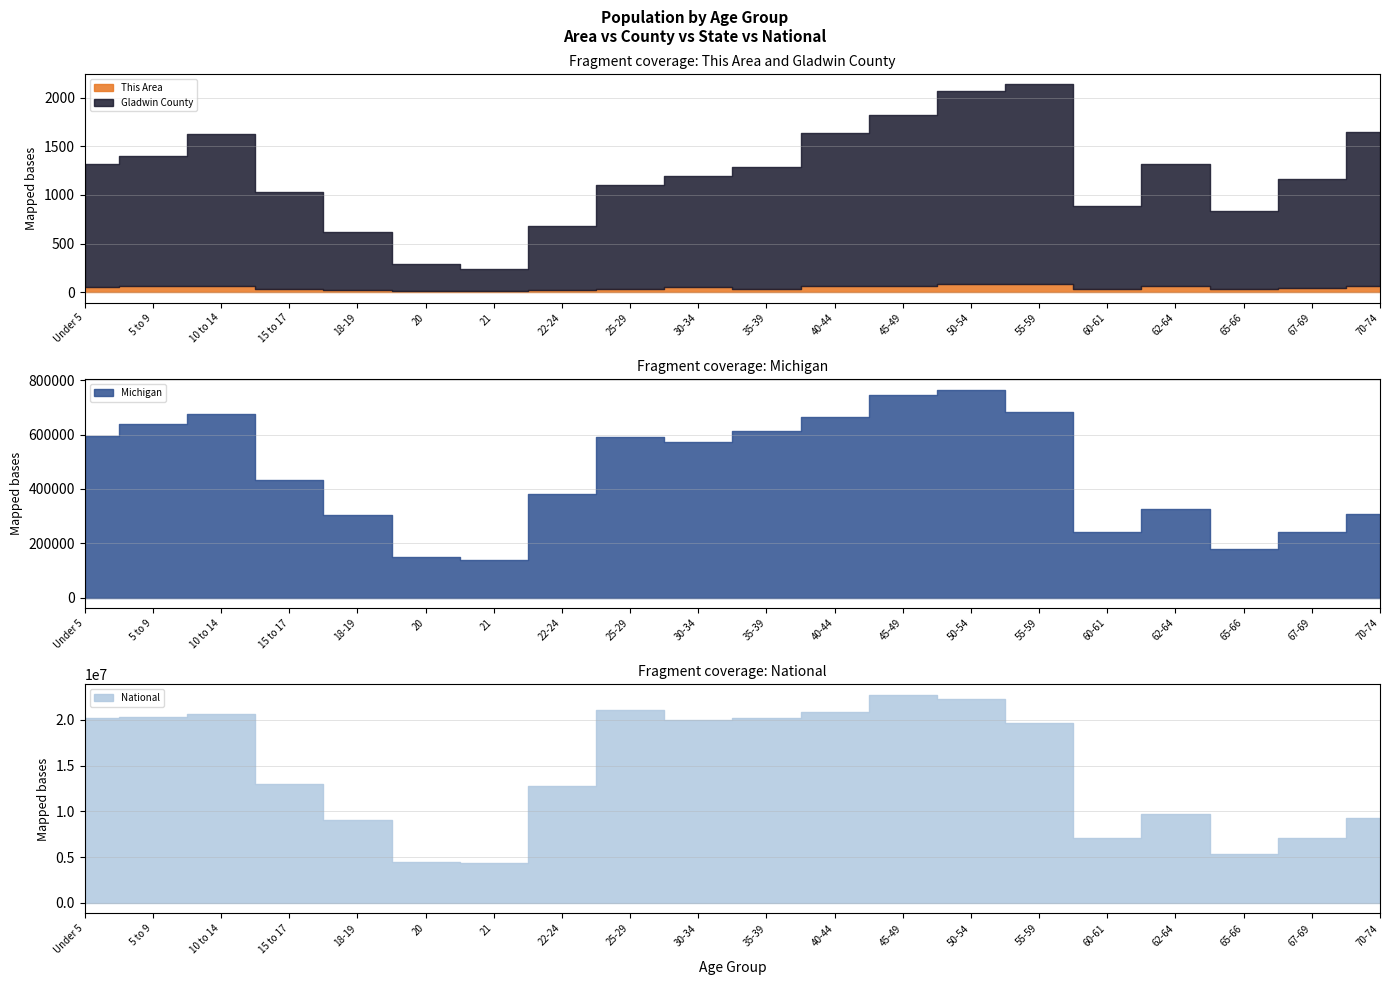

What is the smallest value displayed?

12